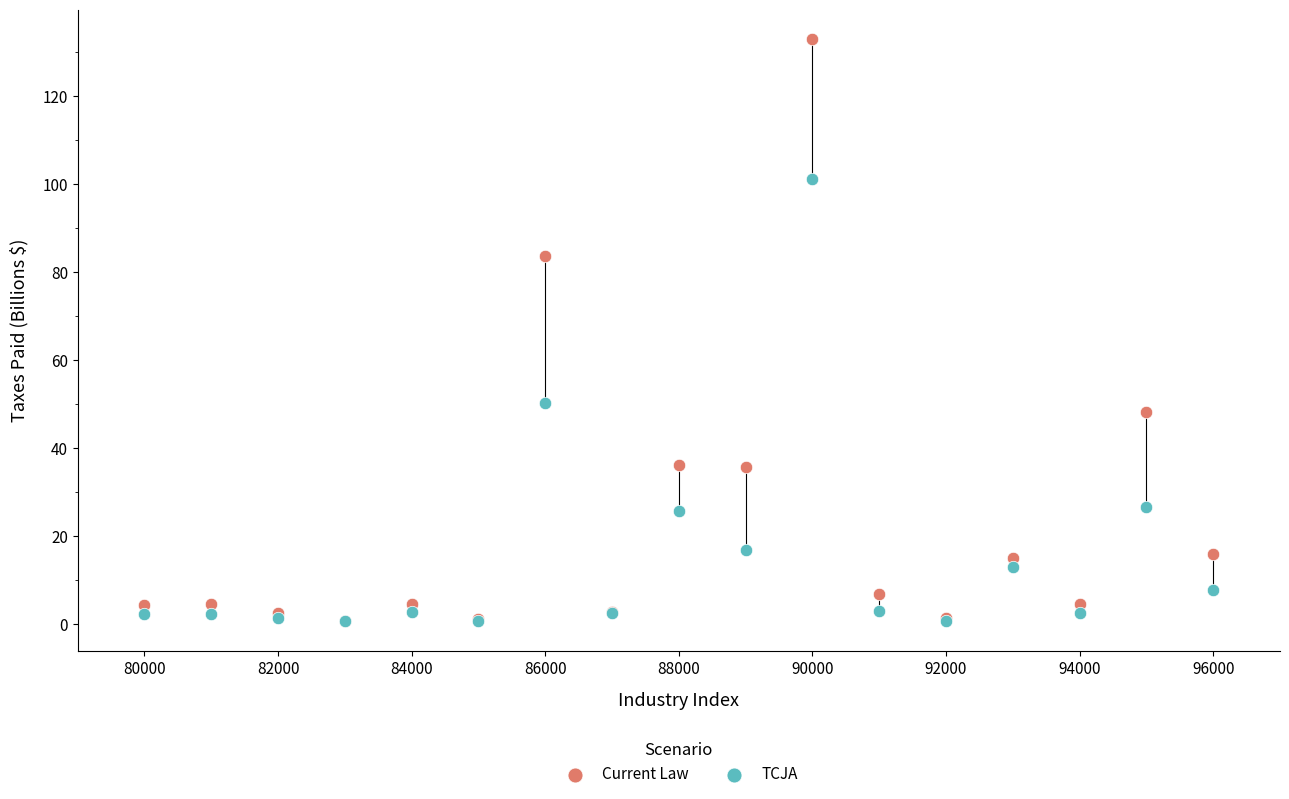

Which series reaches the maximum Y coordinate?

Current Law